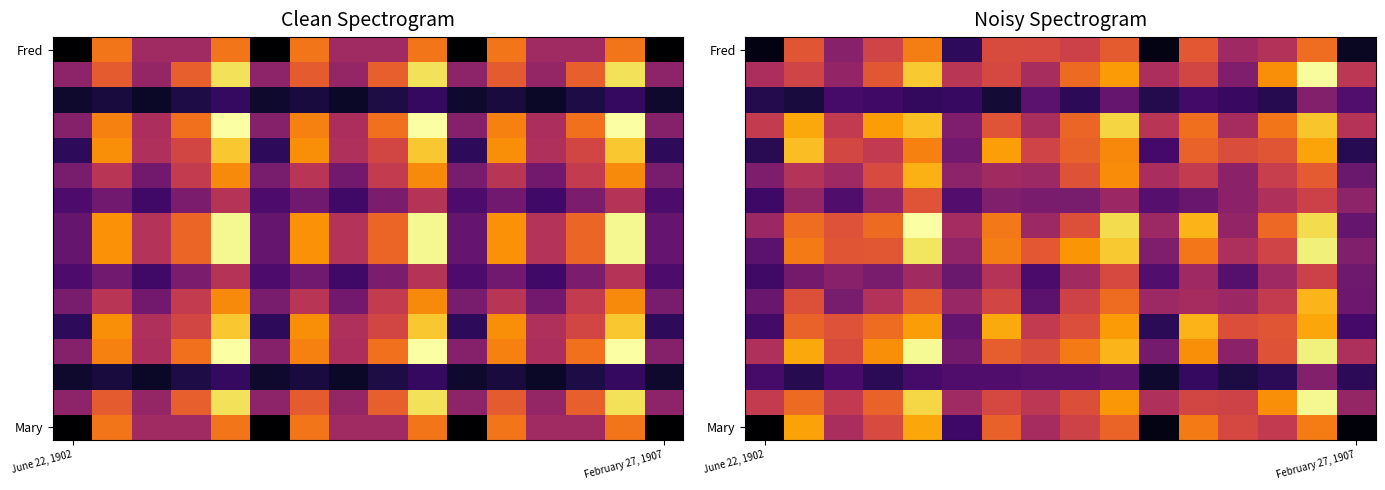

How many data points does each series have?

16